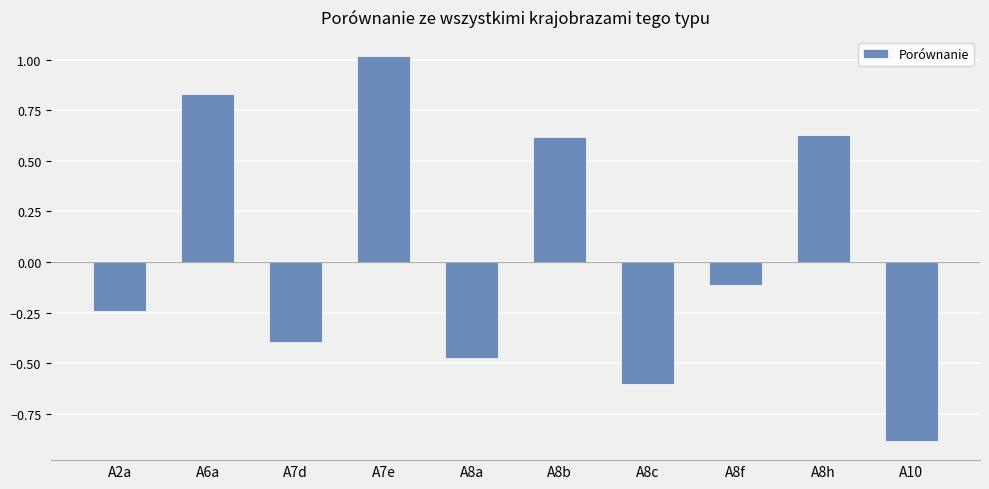

Where is the data nearest to the value 0?

A8f